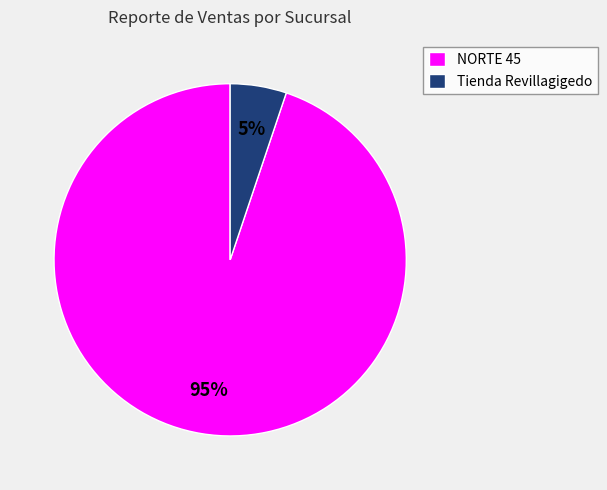

Which has a higher value, NORTE 45 or Tienda Revillagigedo?

NORTE 45